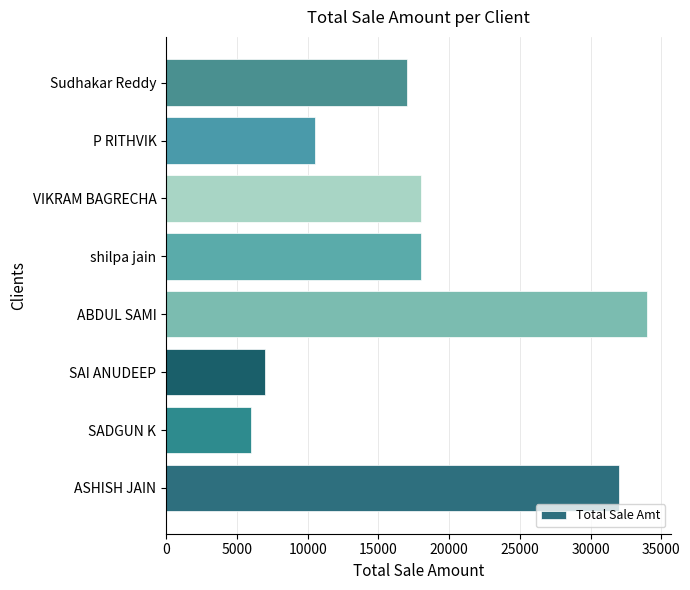

What is the change in value from SAI ANUDEEP to ABDUL SAMI?

+27000